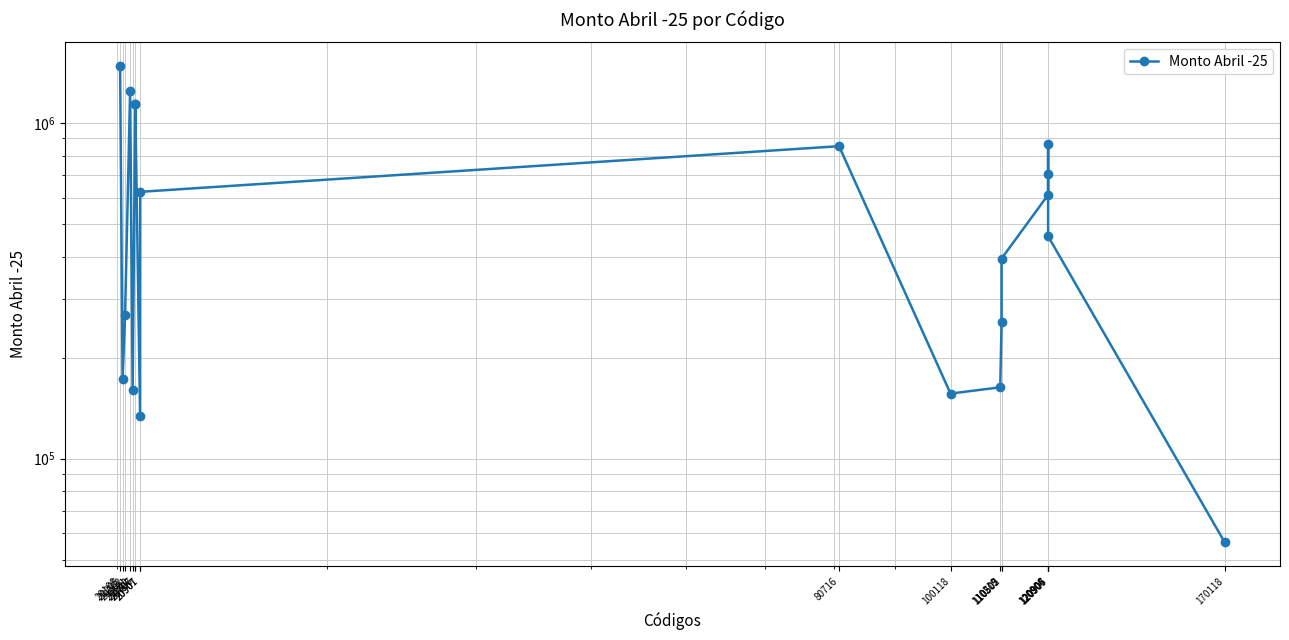

Rank the categories by value from lowest to highest.

170118, 20901, 100118, 20602, 110219, 20205, 110502, 20302, 110505, 120907, 120904, 20907, 120906, 80716, 120905, 20706, 20707, 20501, 20108